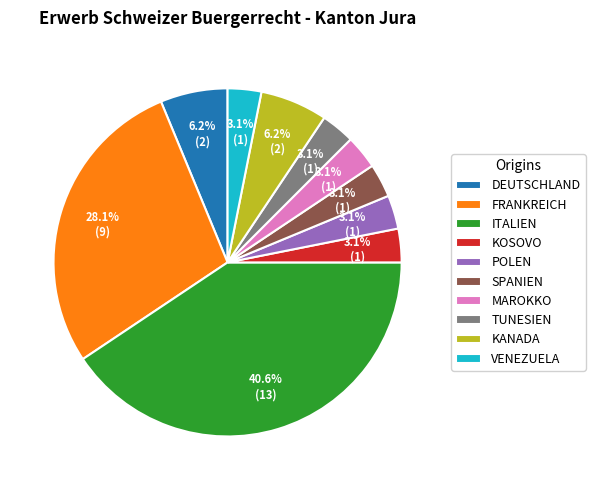

How many slices are in this pie chart?

10